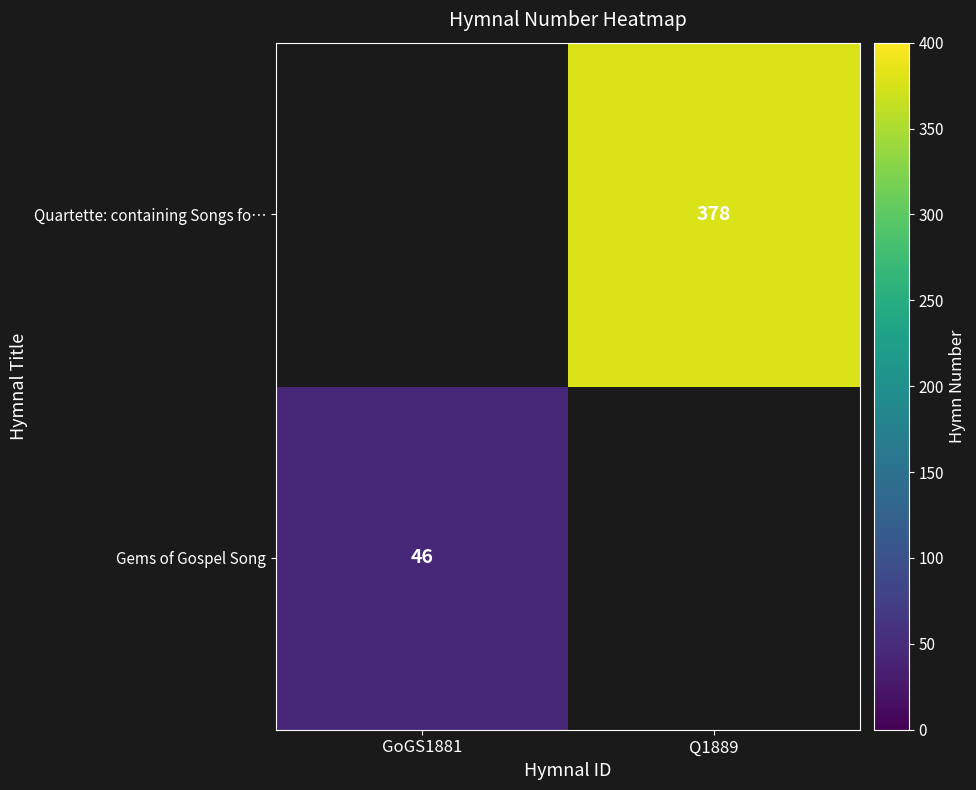

The value of Gems of Gospel Song at GoGS1881 is 71. True or false?

False